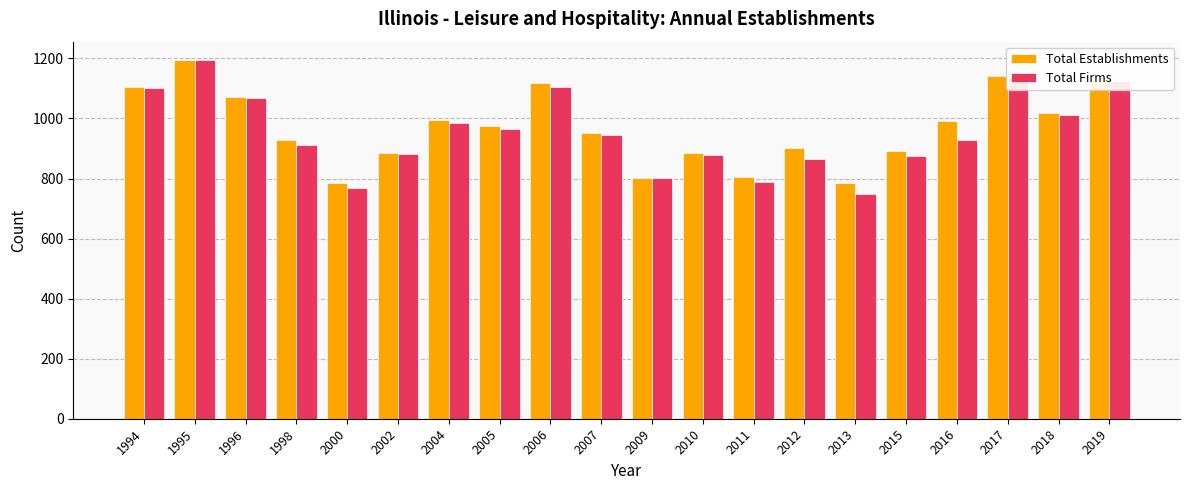

What is the difference between the maximum and minimum values in the Total Firms series?

444